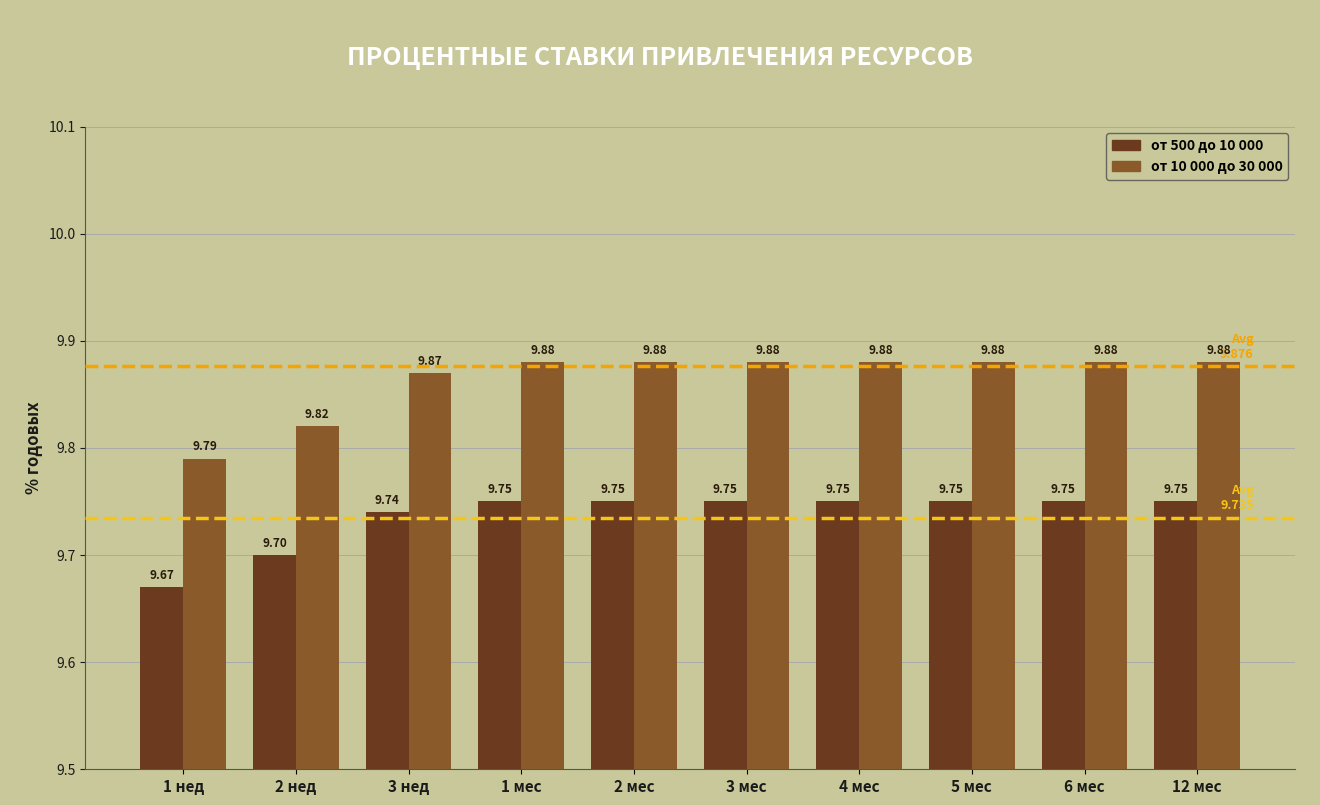

What is the label of the 5th bar from the right?

3 мес